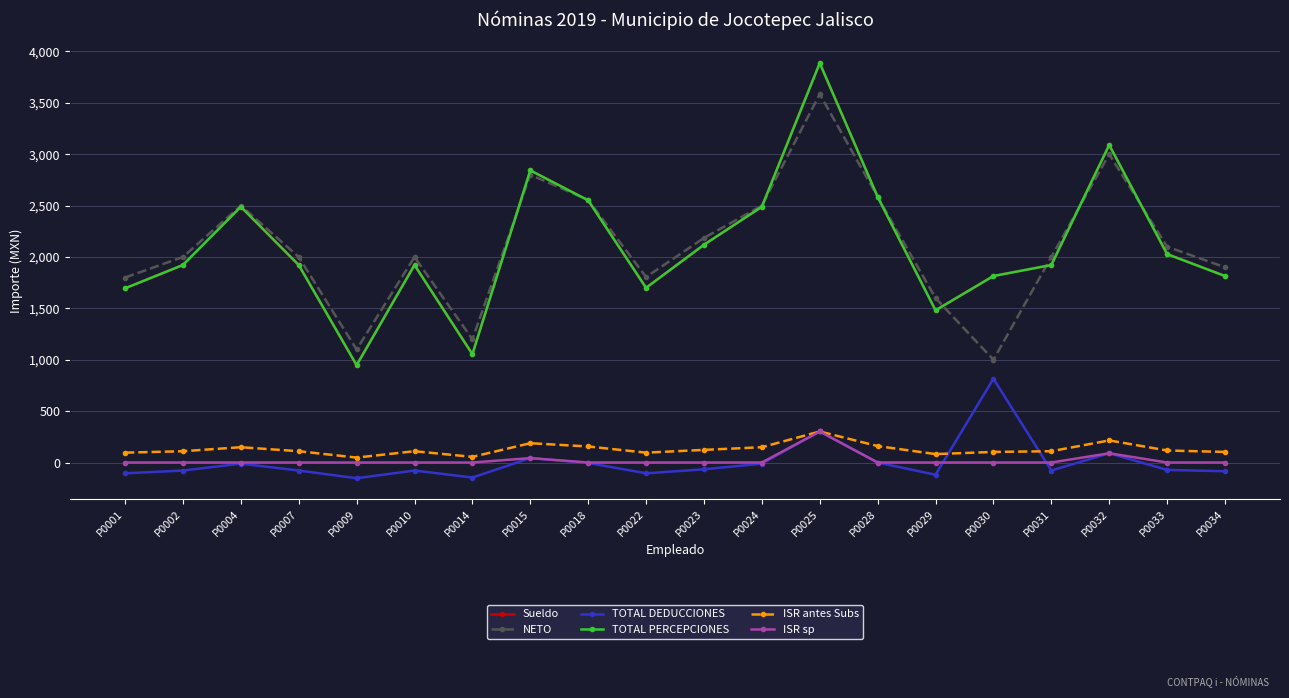

At P0031, list the series in order from largest to smallest.

NETO, Sueldo, TOTAL PERCEPCIONES, ISR antes Subs, ISR sp, TOTAL DEDUCCIONES